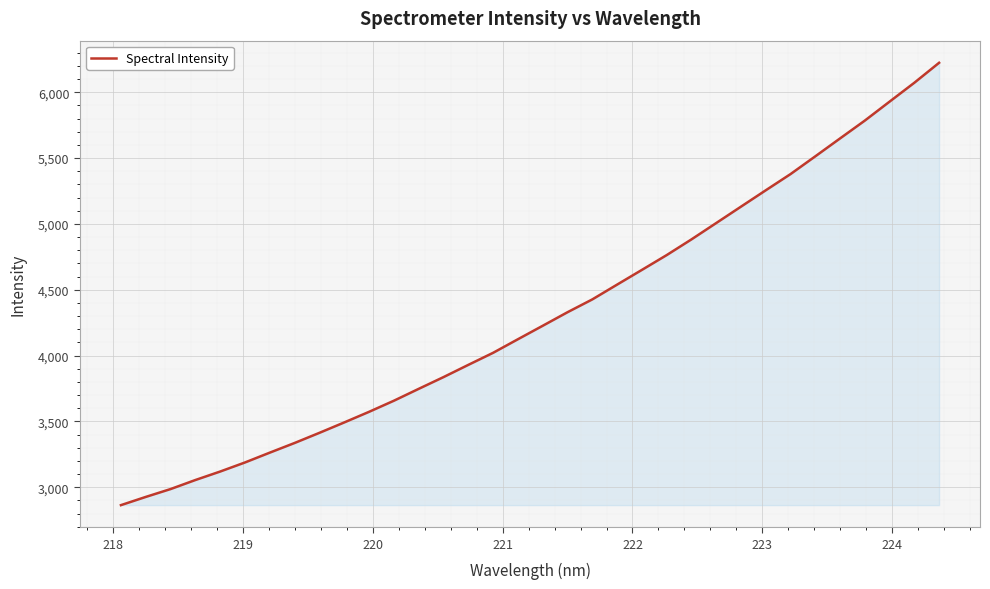

What is the greatest value displayed?

6223.4